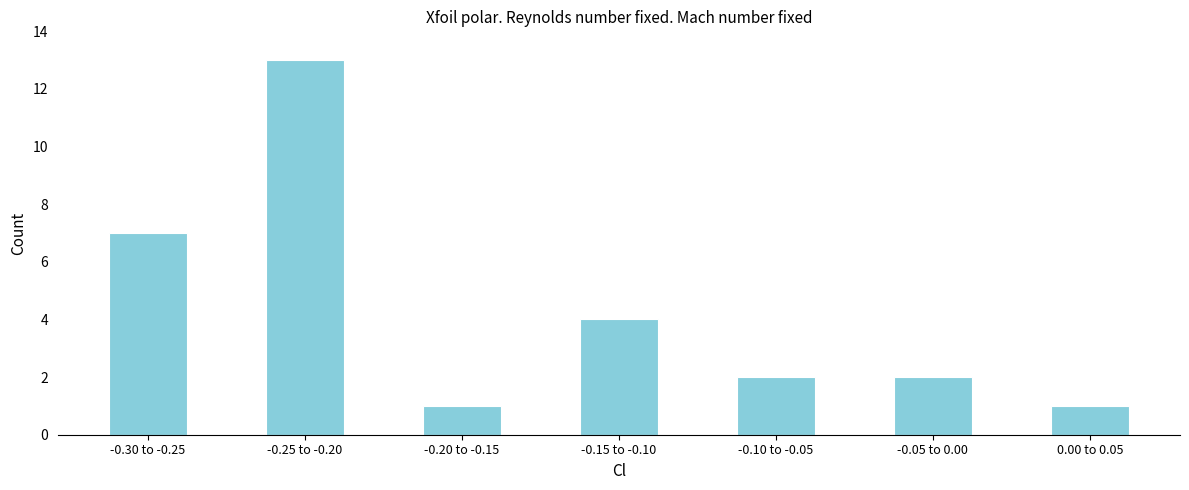

Reading left to right, extract all data points from this chart.

7	13	1	4	2	2	1